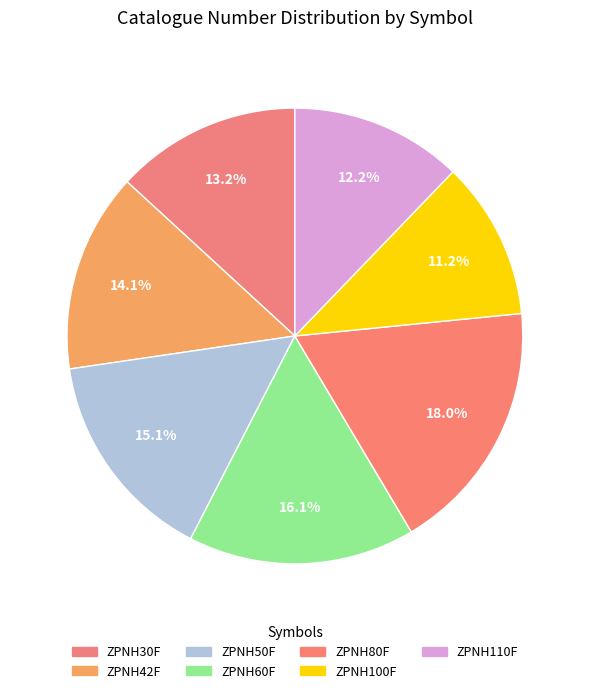

Is there any slice that represents more than half of the pie?

No